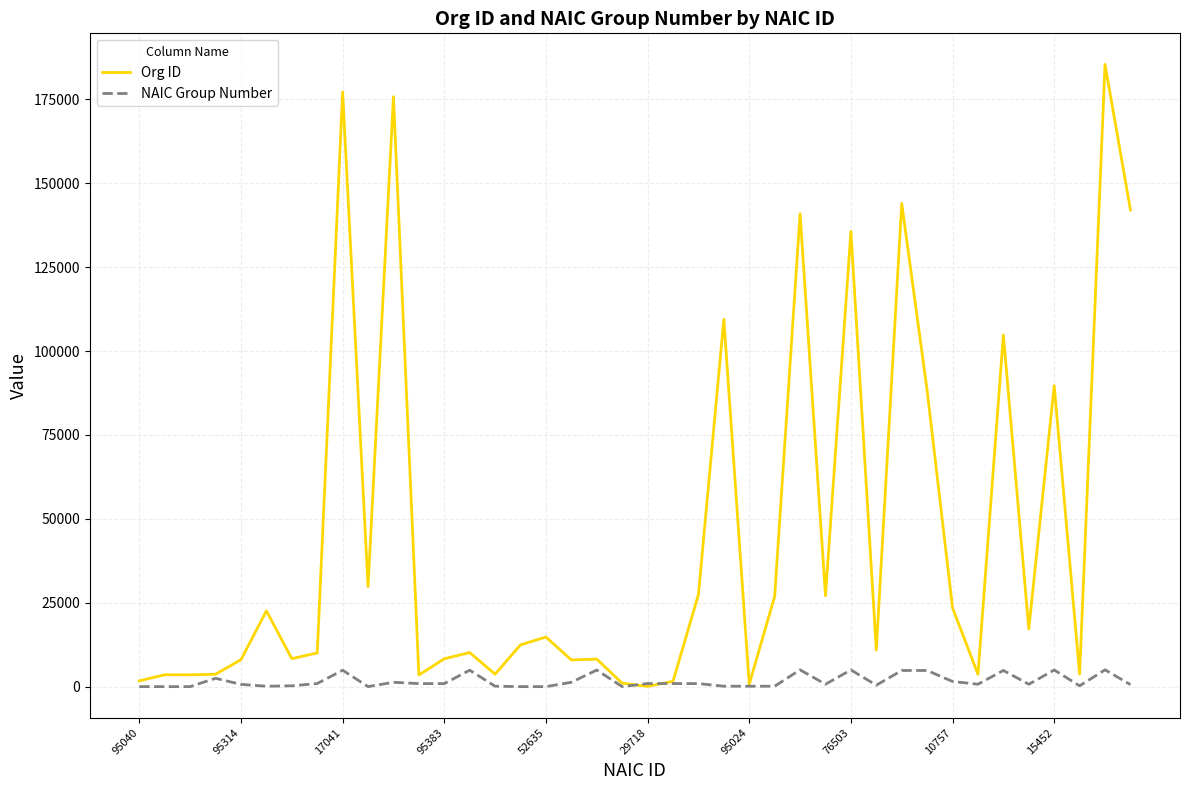

Which series has the largest total across all categories?

Org ID